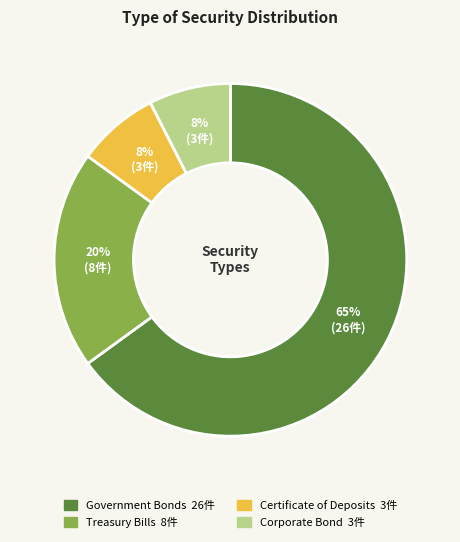

How many segments does this pie chart have?

4